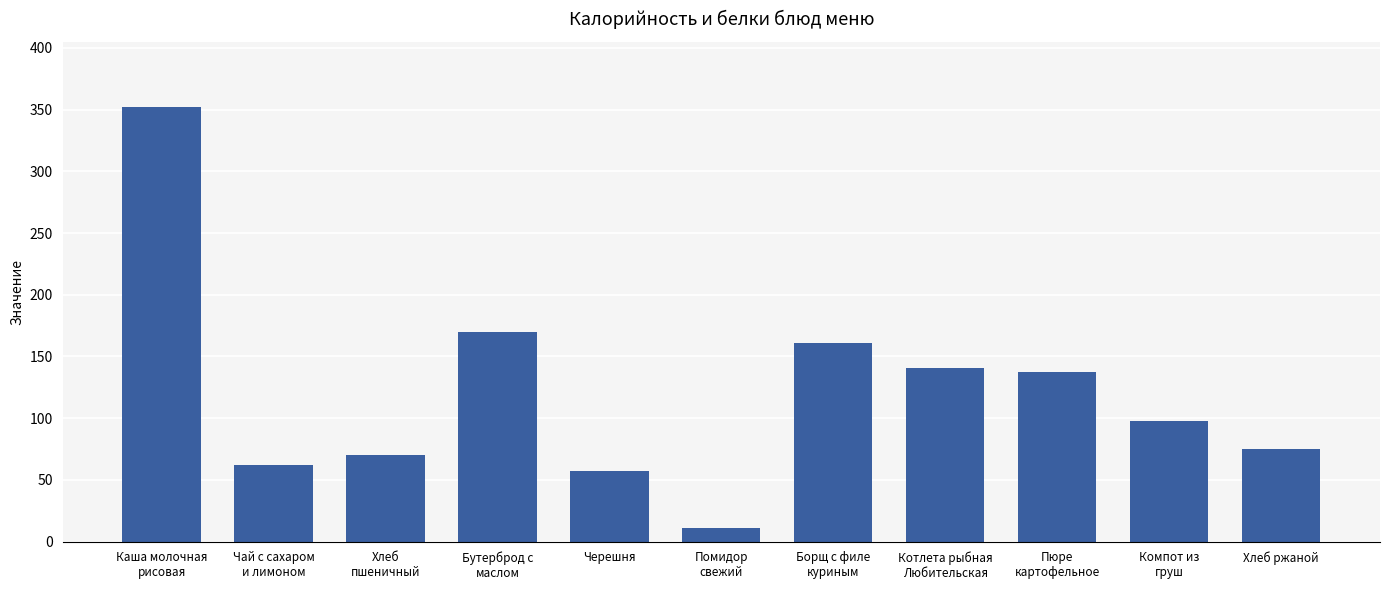

What is the change in value from Черешня to Пюре
картофельное?

+80.0